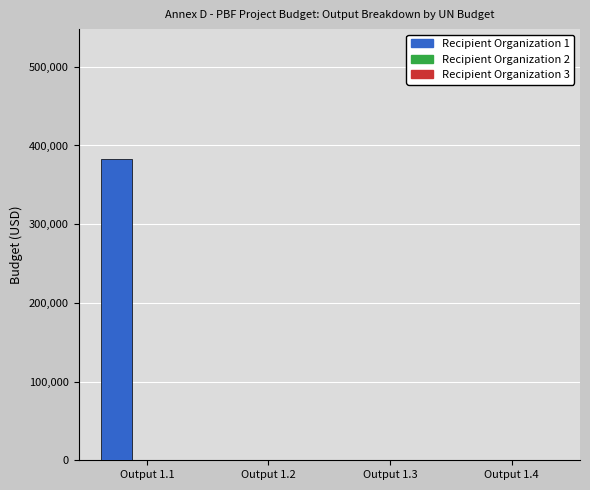

Which has a higher value, Output 1.3 or Output 1.1?

Output 1.1